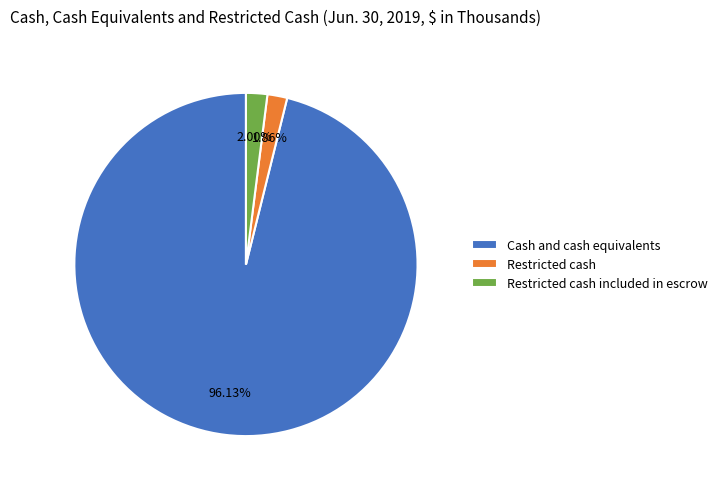

To the nearest percent, what is the average slice percentage?

33%